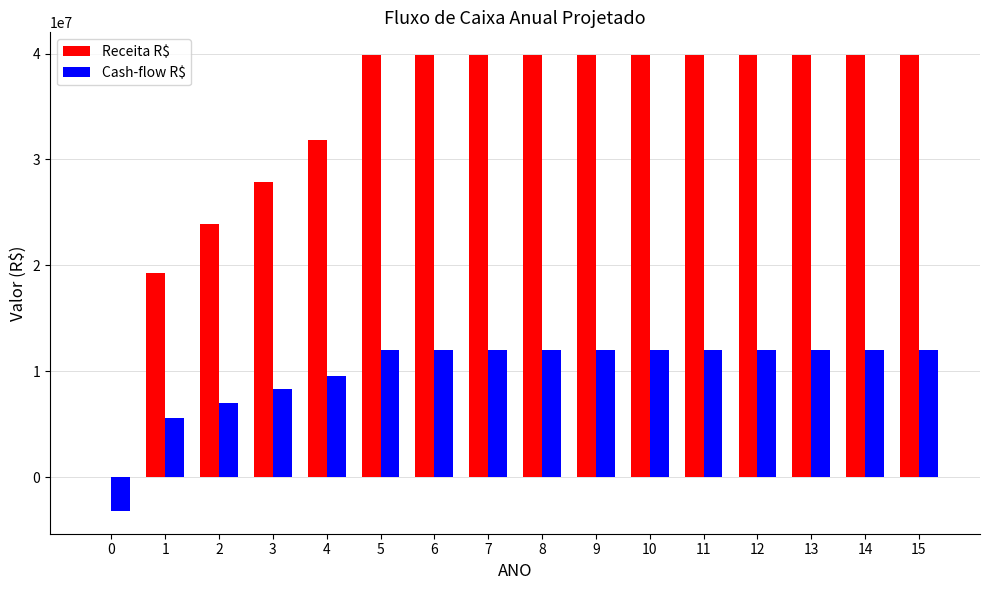

What is the sum of the Cash-flow R$ values at 4 and 7?

21564660.7